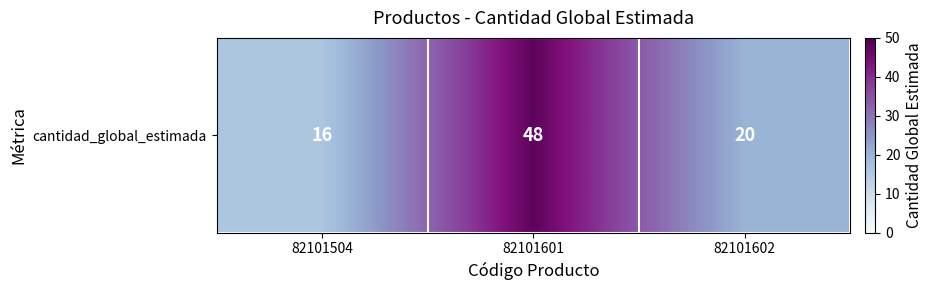

True or false: the data shows 16 at 82101504.

True